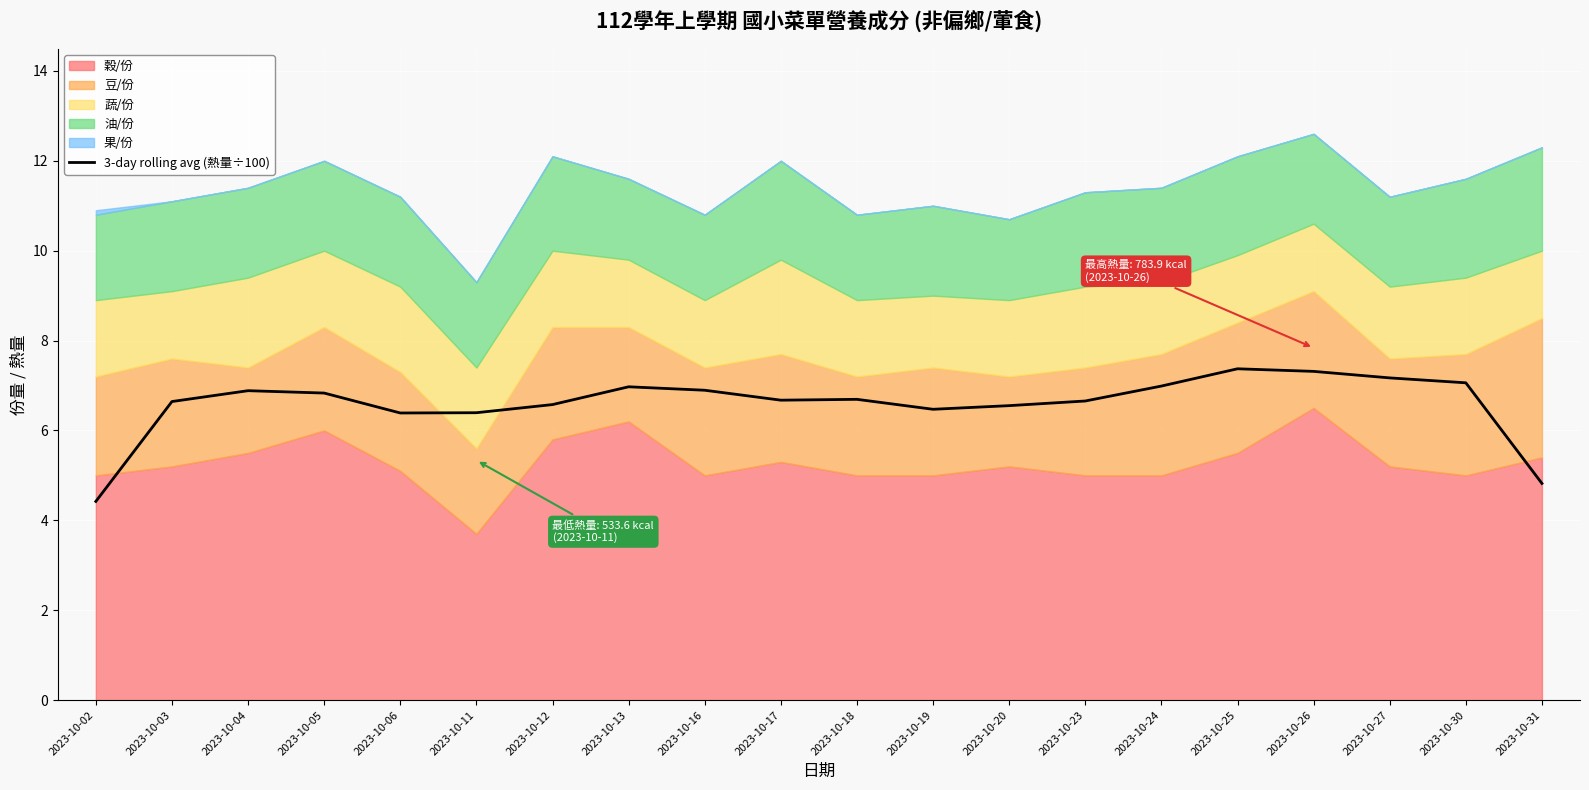

Is it true that the value at 2023-10-24 is 7.0?

True